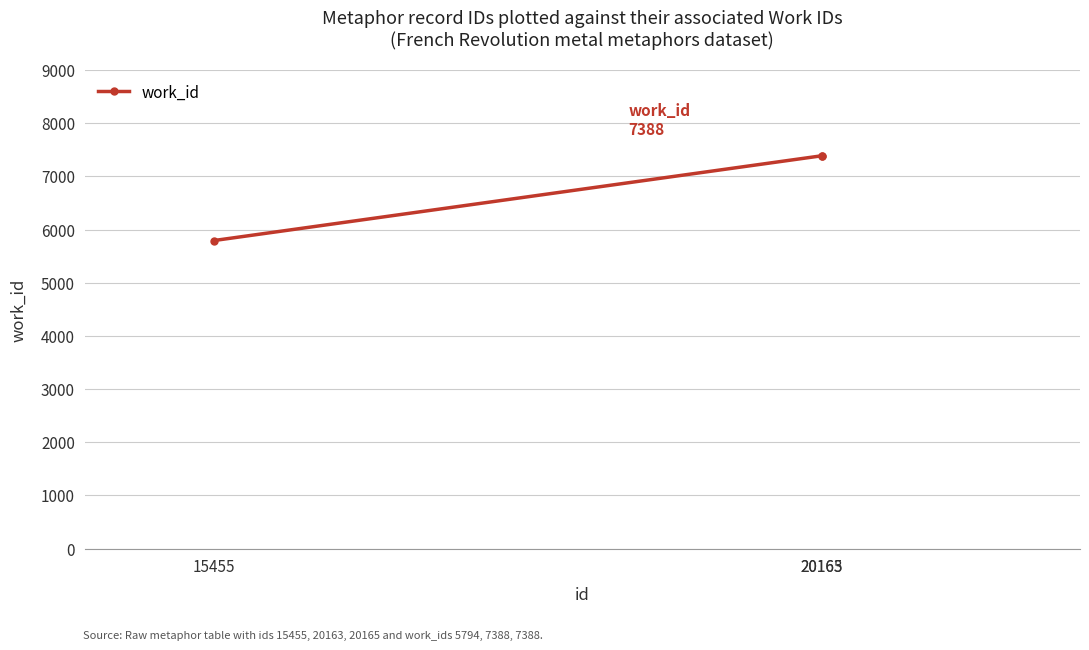

What is the value of the 1st point from the left?

5794